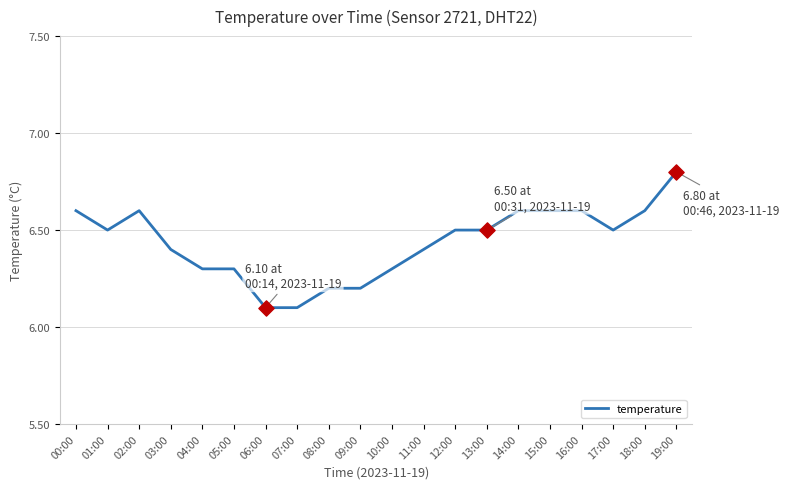

Between 16:00 and 11:00, which is larger?

16:00